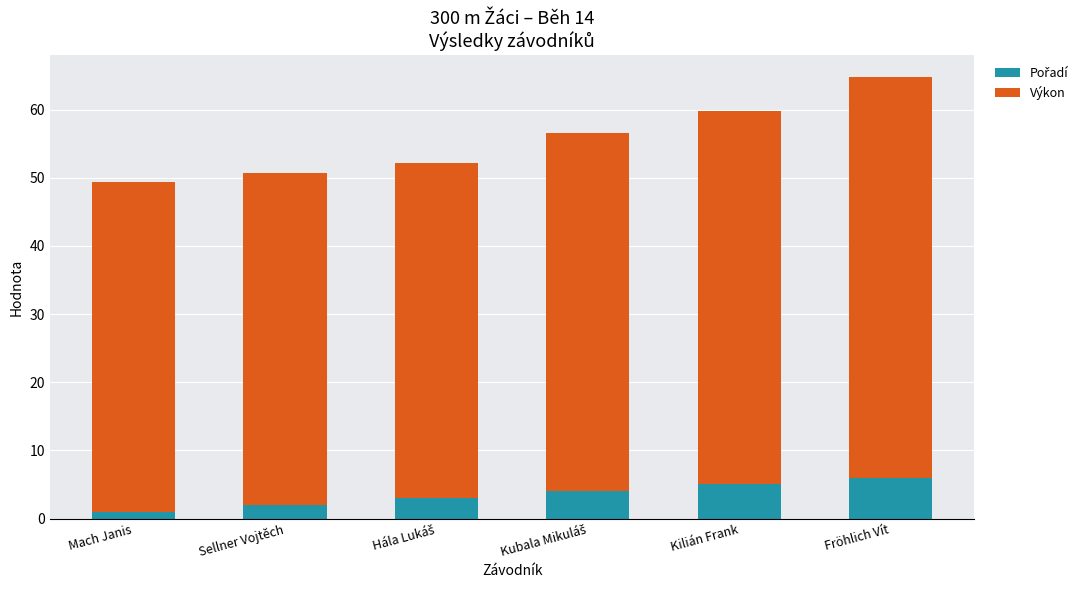

Are the bars grouped side by side (vs. stacked)?

No